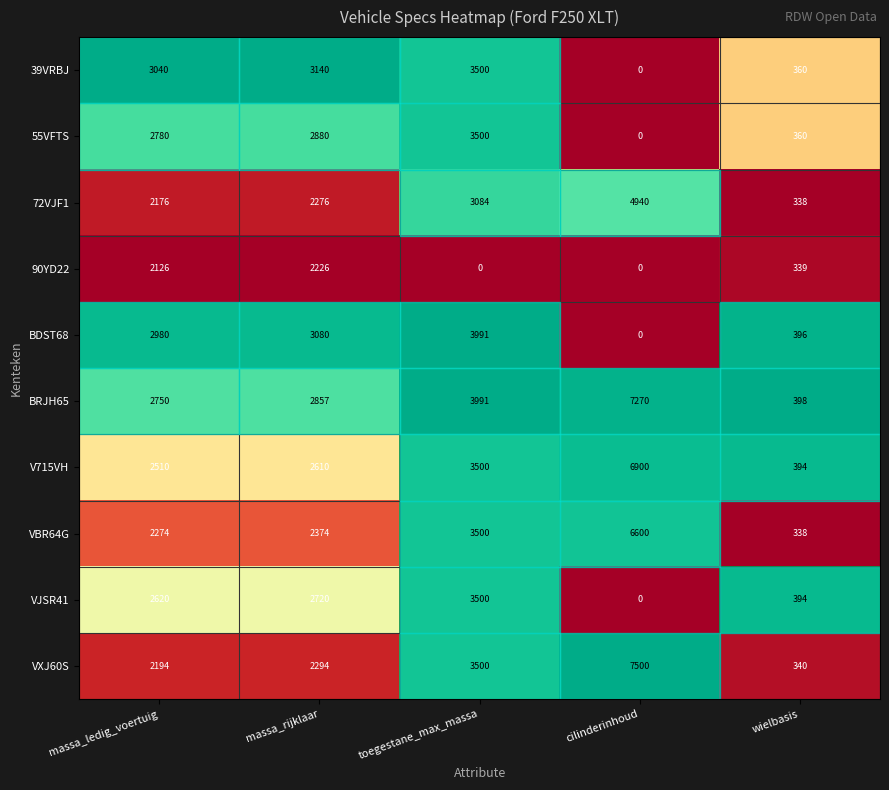

Which series has the largest total across all categories?

BRJH65